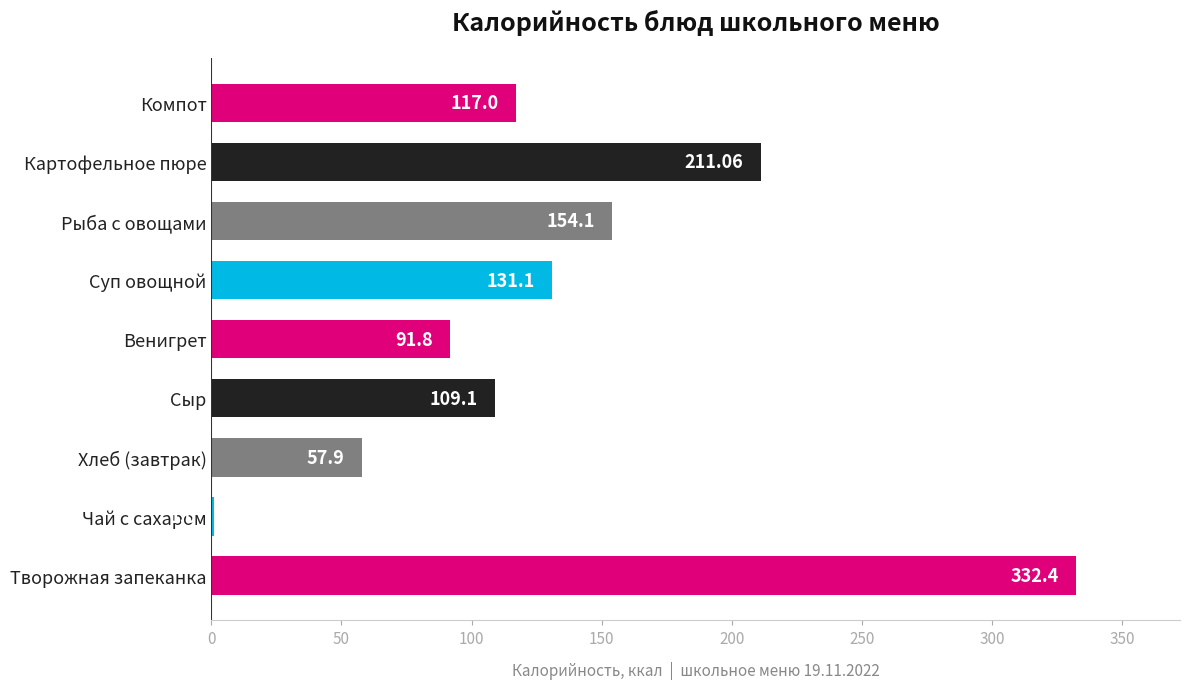

What is the sum of the values at Рыба с овощами and Хлеб (завтрак)?

212.0